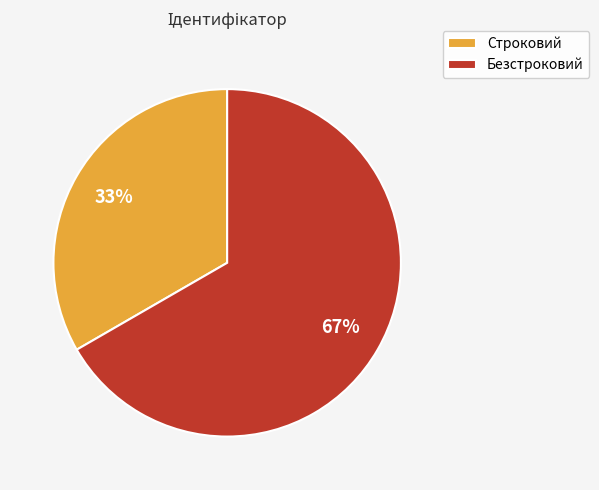

Which slice is the smallest?

Строковий